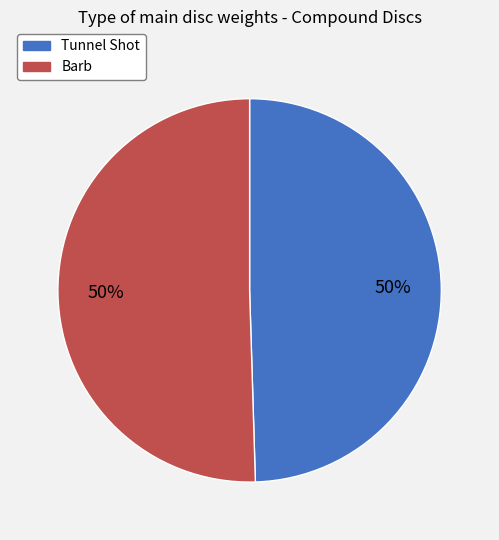

True or false: Barb accounts for 50% of the total.

True